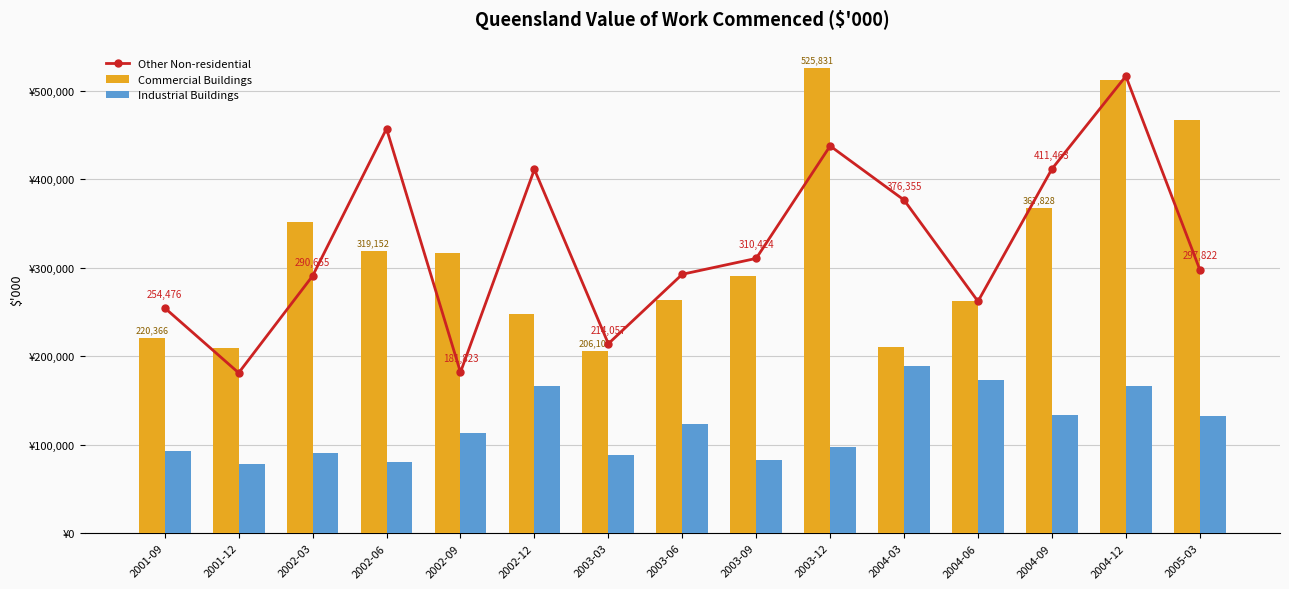

Rank the series by their maximum value, from highest to lowest.

Commercial Buildings, Other Non-residential, Industrial Buildings